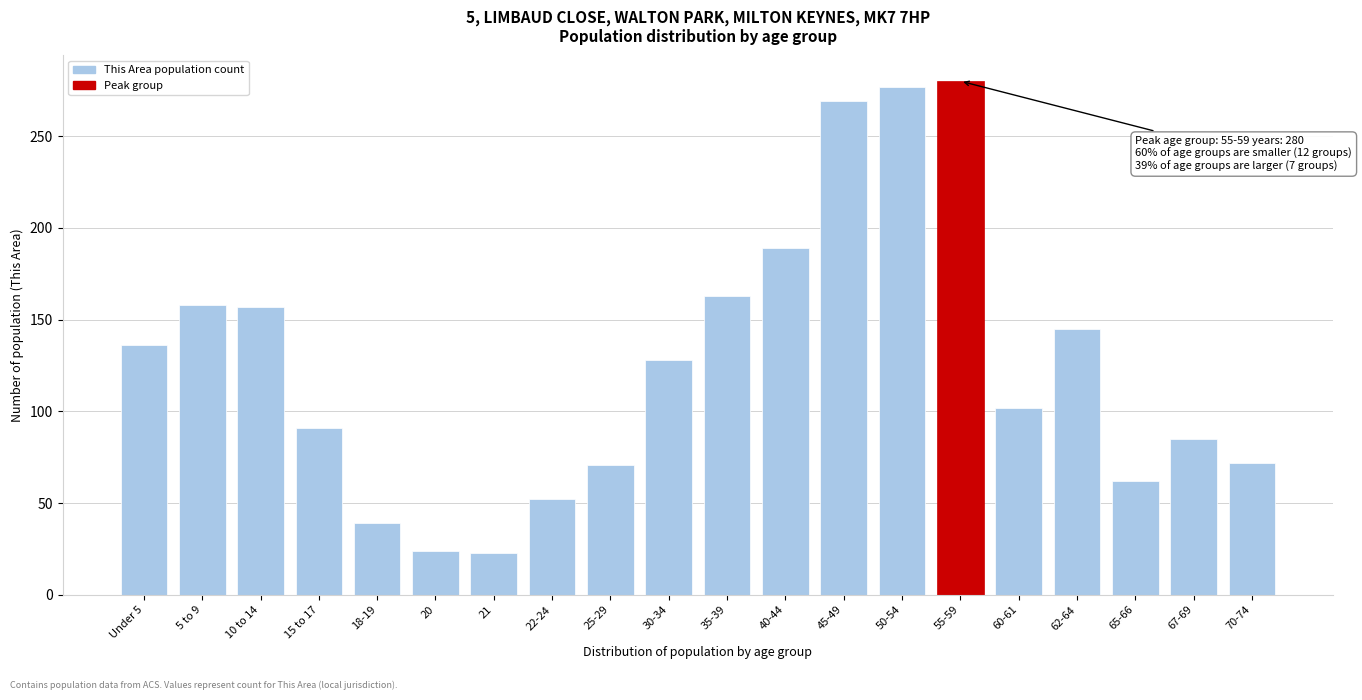

What position from the right is 15 to 17?

17